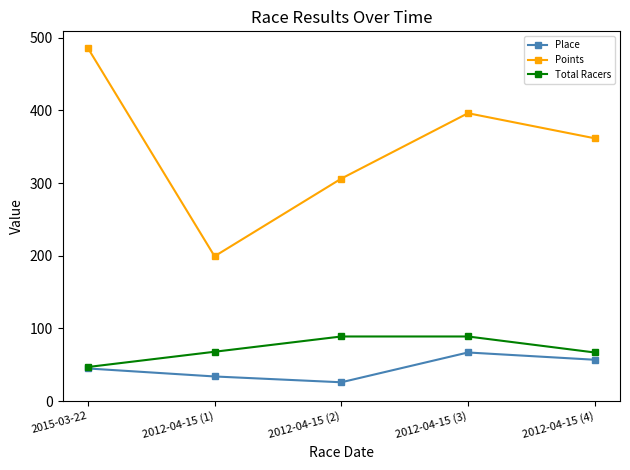

How many Place values are between 34 and 57?

3